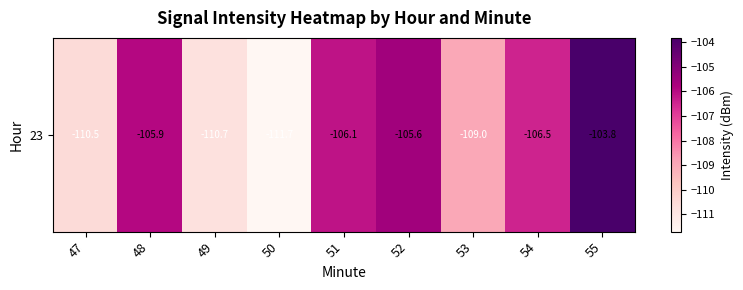

True or false: the data shows -186.8 at 51.

False